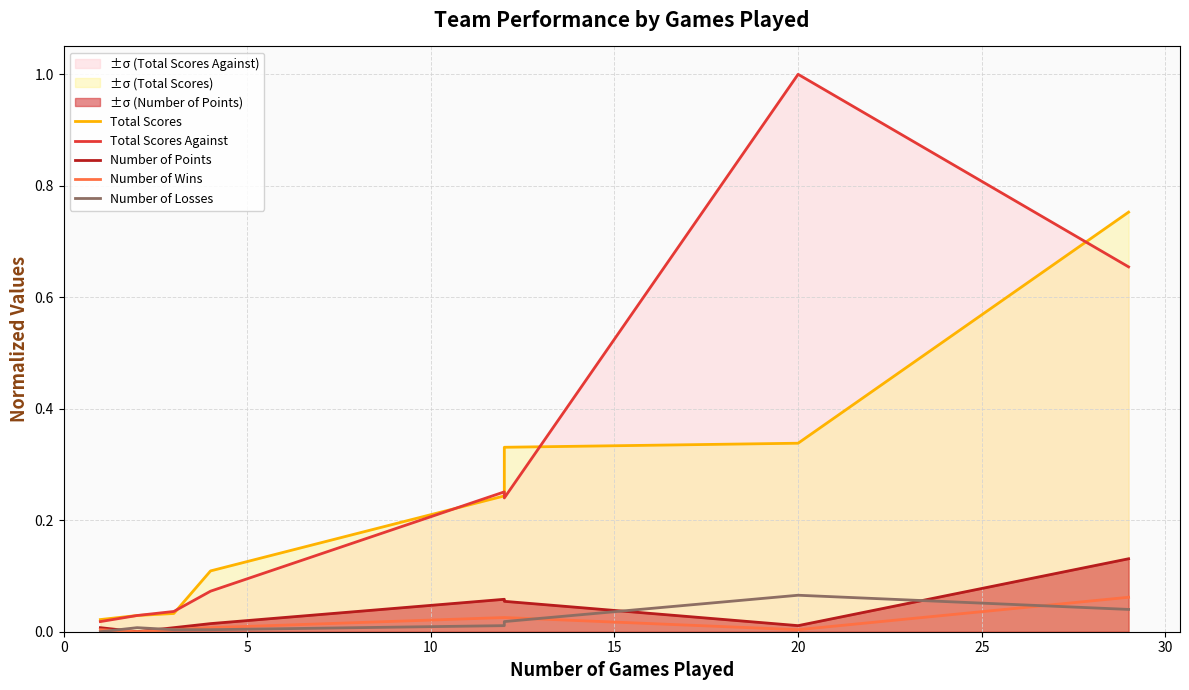

How many lines are shown in the chart?

5